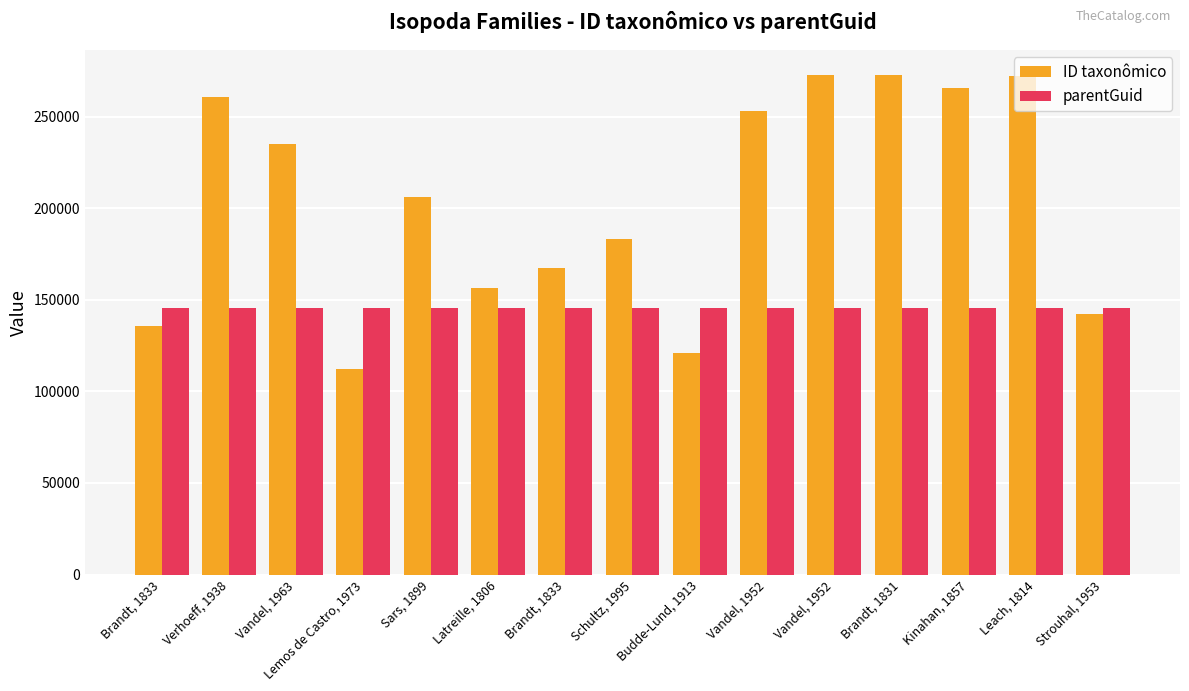

What are all the series names shown in the legend?

ID taxonômico, parentGuid